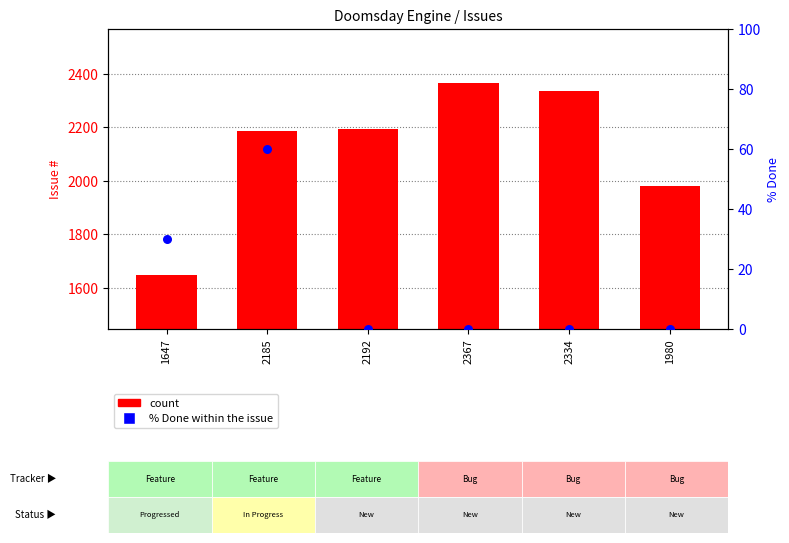

At how many categories does at least one series exceed 500?

6